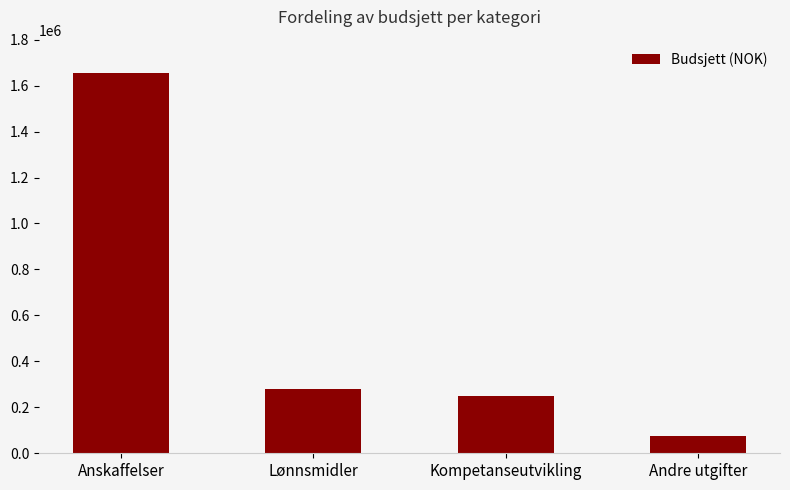

What is the sum of the values at Andre utgifter and Kompetanseutvikling?

325000